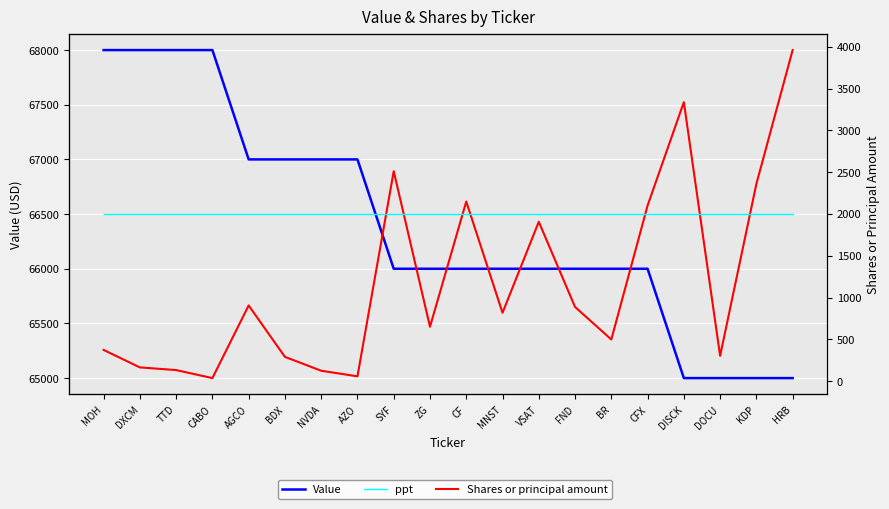

Rank the categories by ppt value from highest to lowest.

MOH, DXCM, TTD, CABO, AGCO, BDX, NVDA, AZO, SYF, ZG, CF, MNST, VSAT, FND, BR, CFX, DISCK, DOCU, KDP, HRB